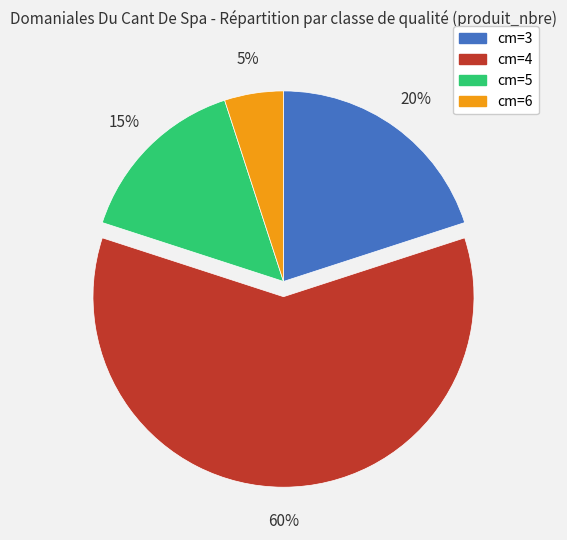

To the nearest percent, what is the combined percentage of cm=4 and cm=6?

65%